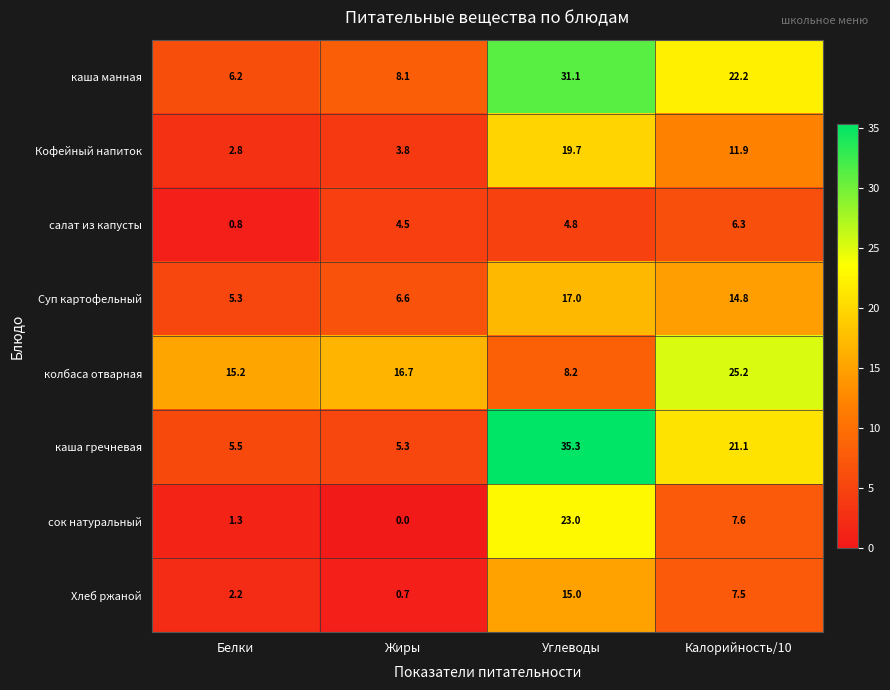

How many values in the каша гречневая series are below 21?

2